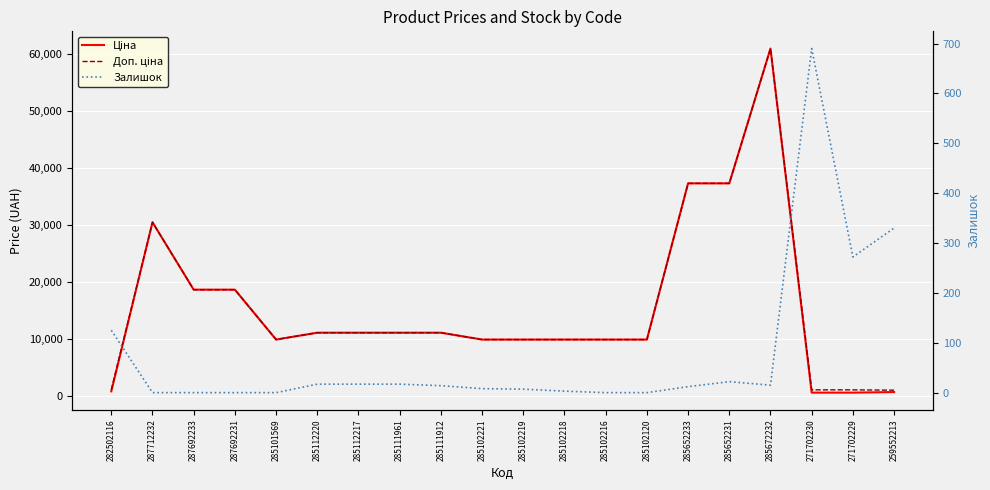

What is the difference between the highest and lowest values at 285102120?

9908.5